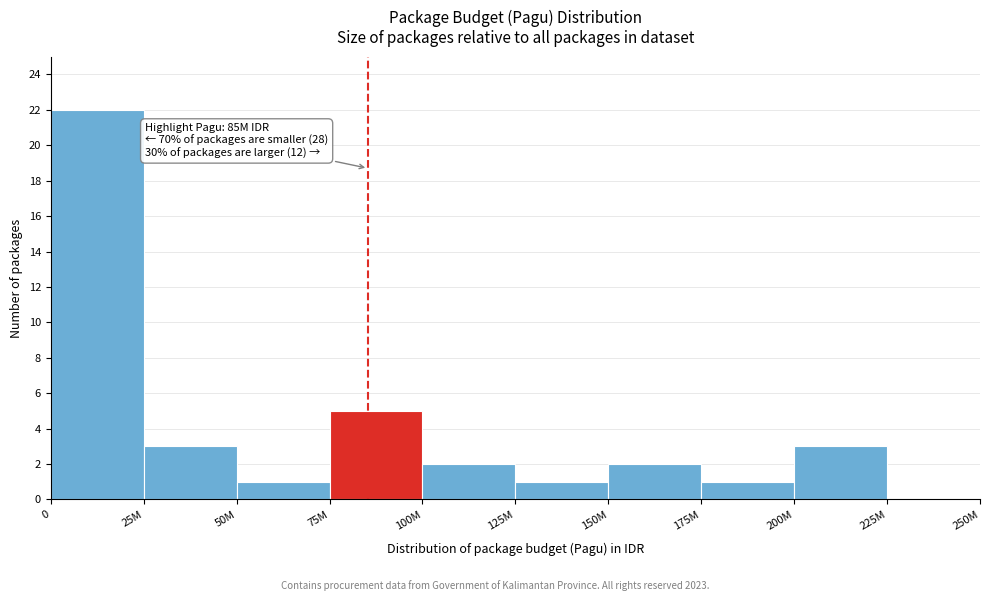

Reading left to right, what are all the values shown in this chart?

0=22	25M=3	50M=1	75M=5	100M=2	125M=1	150M=2	175M=1	200M=3	225M=0